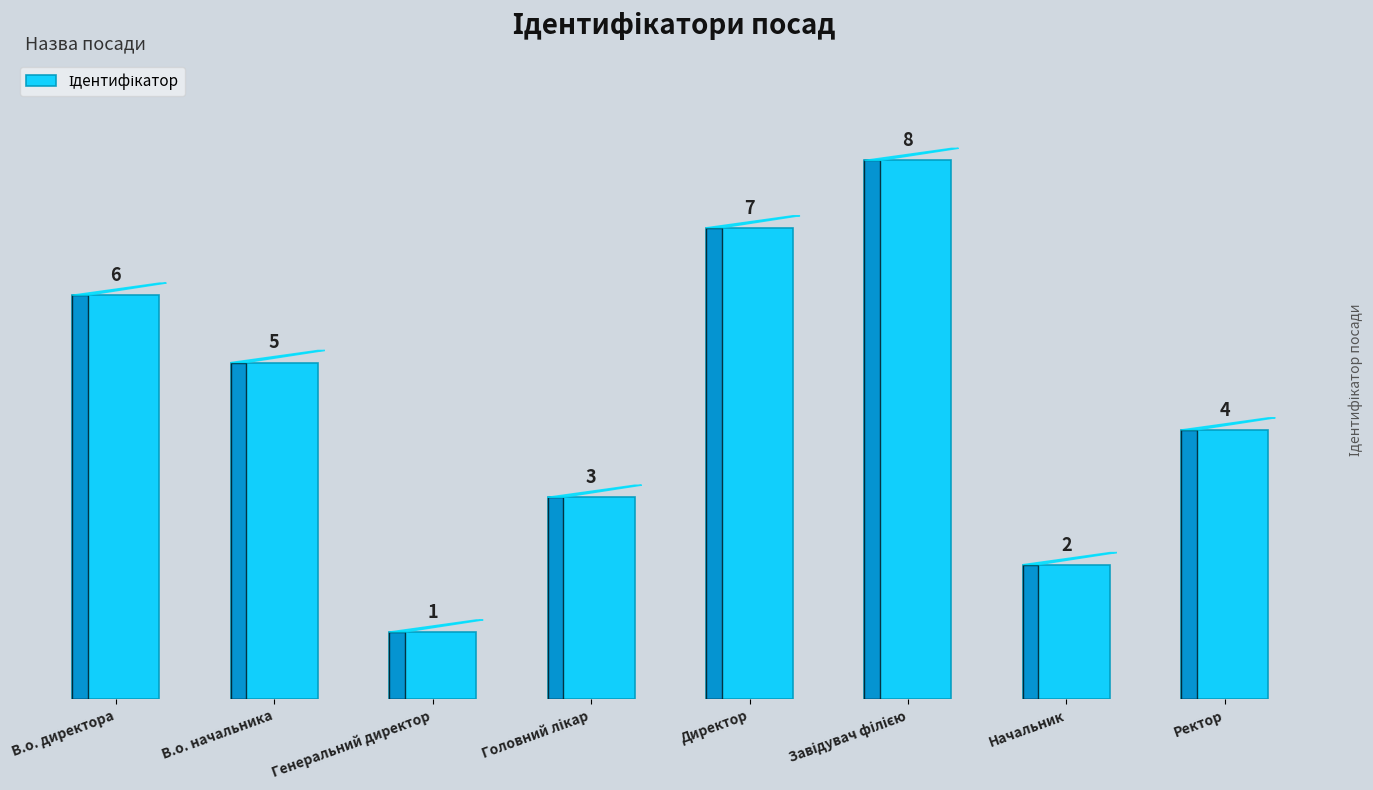

What is the sum of all values?

36